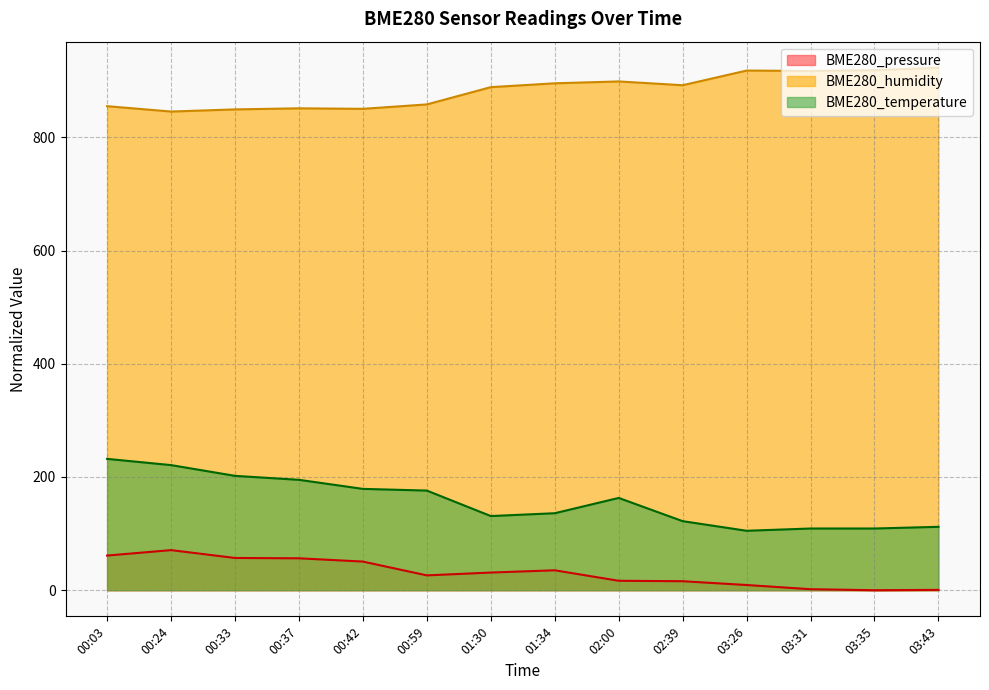

Where does the BME280_humidity series first go above 892?

01:34